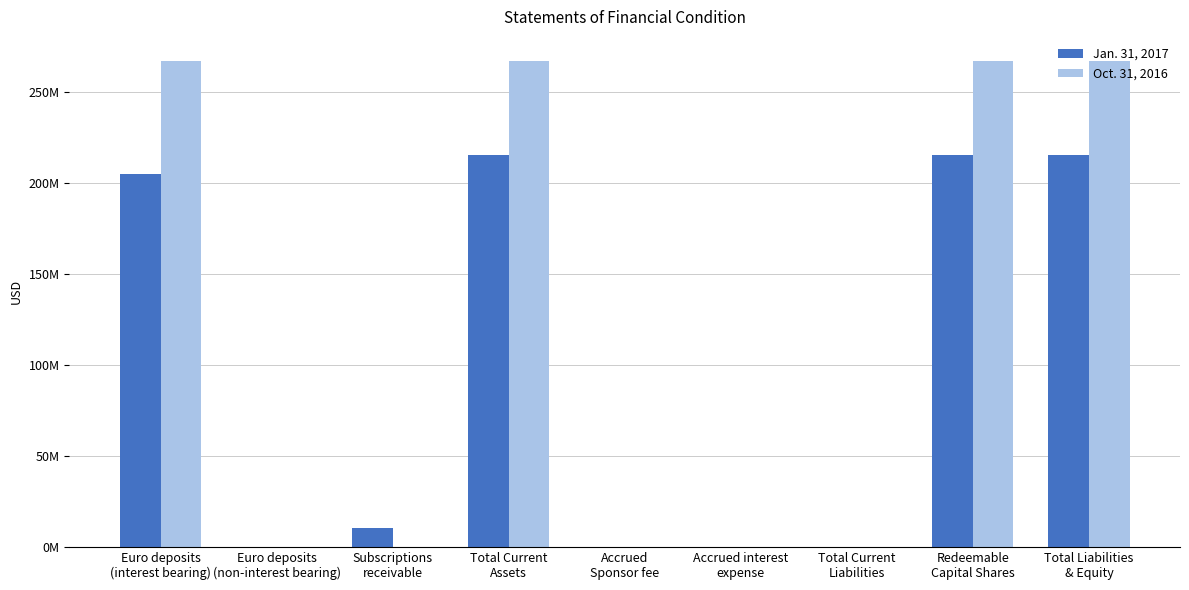

Does the chart contain stacked bars?

No